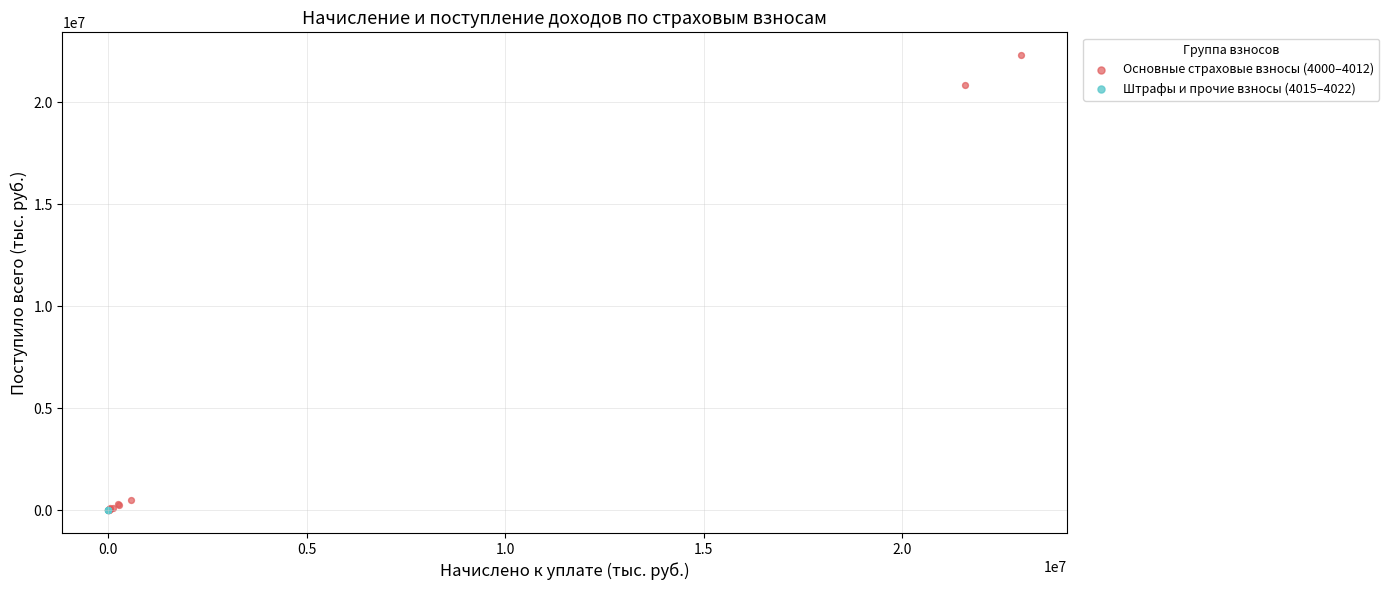

What are all the series names shown in the legend?

Основные страховые взносы (4000–4012), Штрафы и прочие взносы (4015–4022)